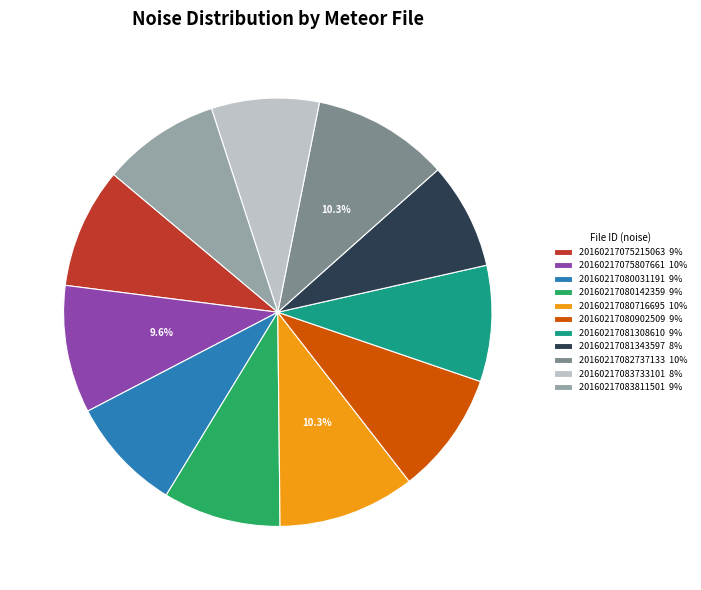

What percentage is NOT represented by 20160217080716695 10%?

89.7%